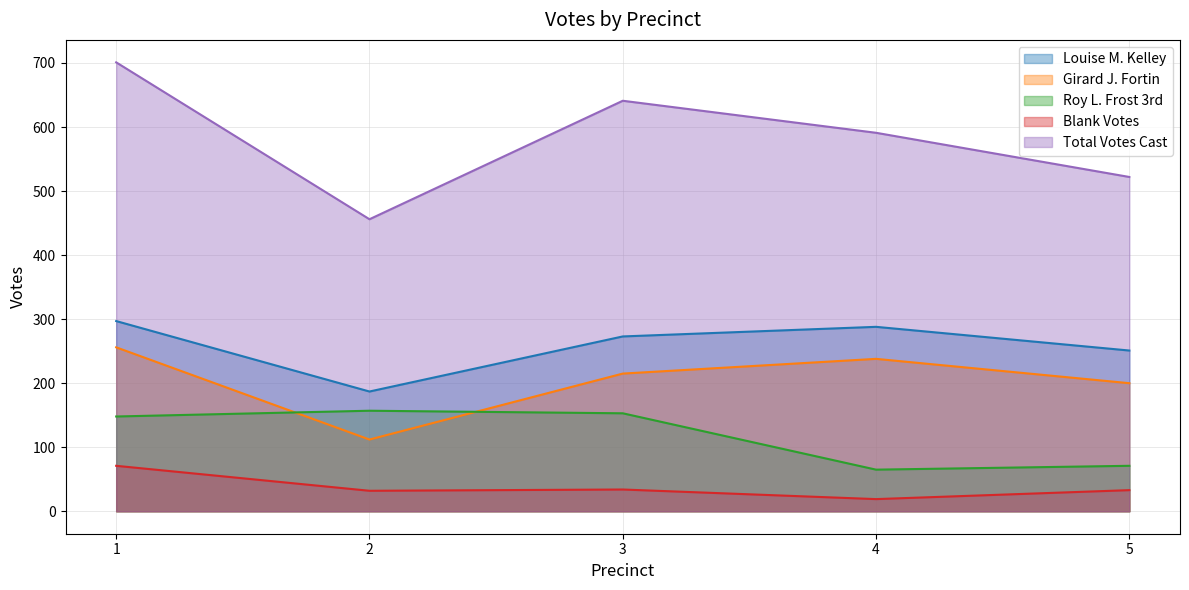

What is the sum of all Roy L. Frost 3rd values?

594